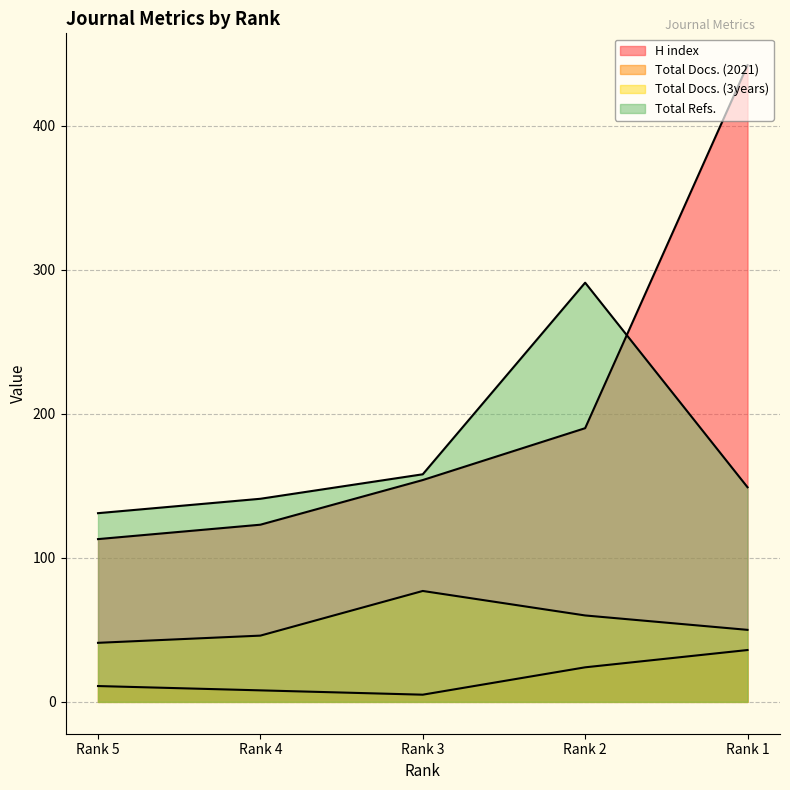

Which series has the largest total across all categories?

H index